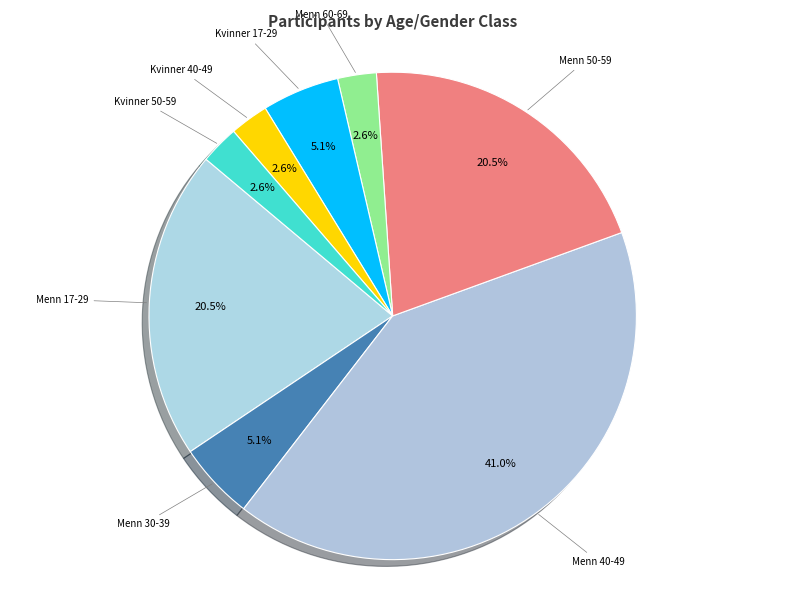

How many slices are in this pie chart?

8